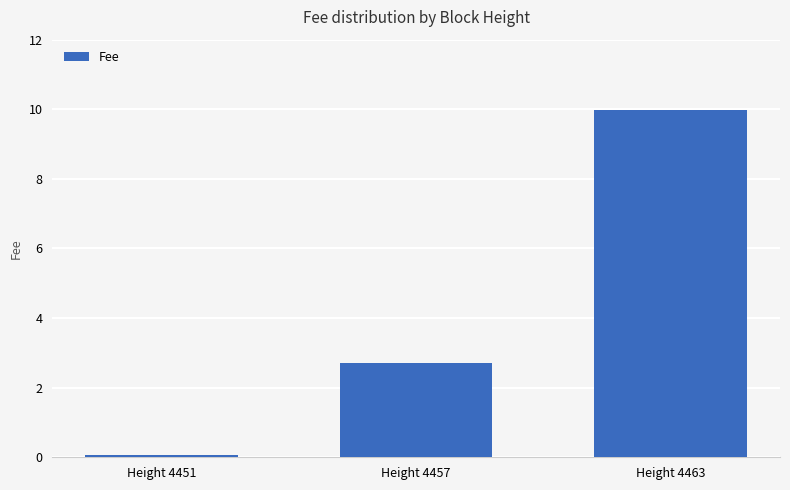

Rank the categories by value from lowest to highest.

Height 4451, Height 4457, Height 4463